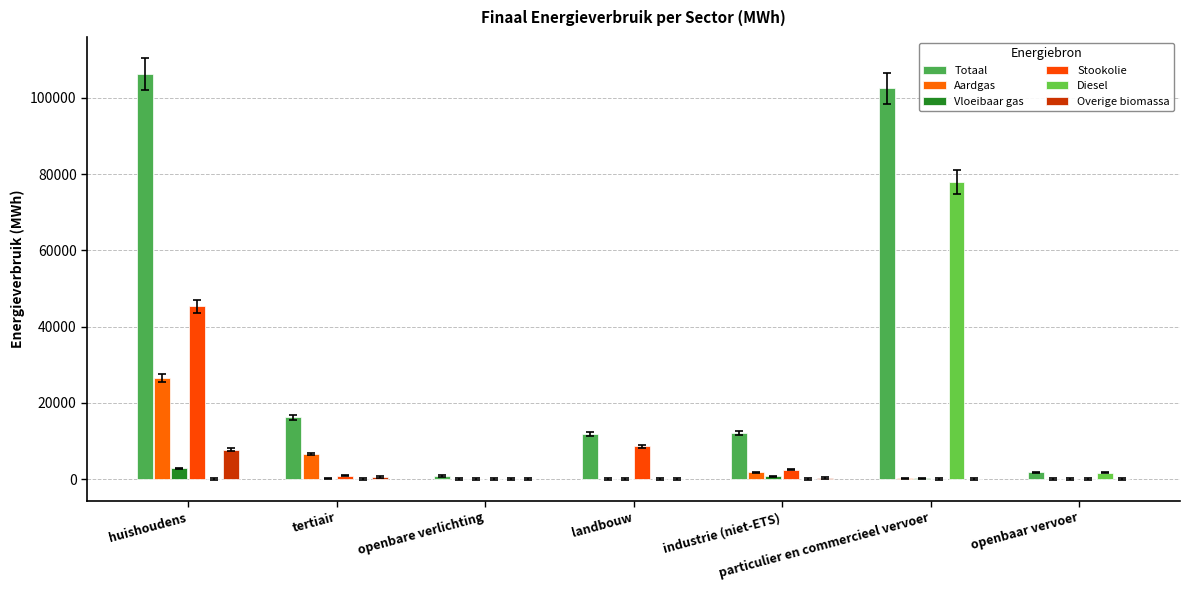

Does the chart contain stacked bars?

No